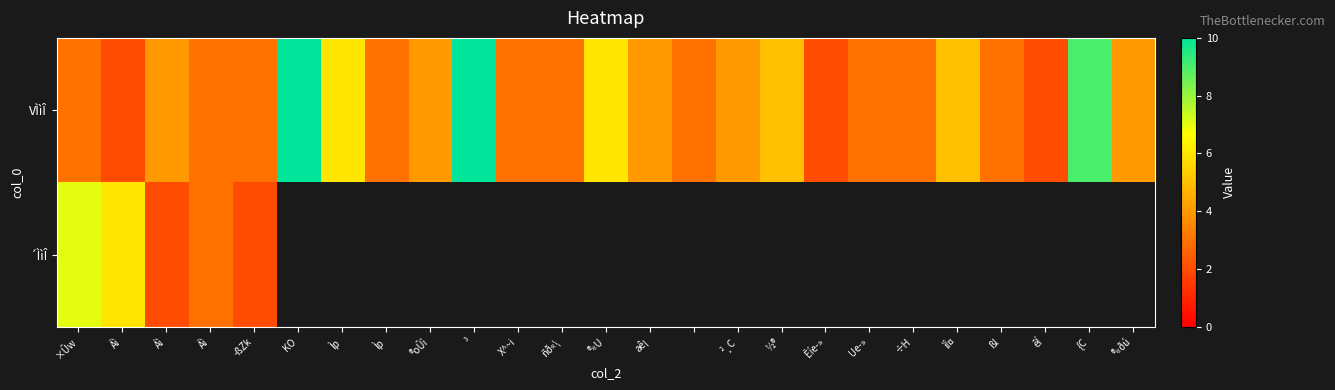

How many positive values does the ´ÌìÎ series have?

5